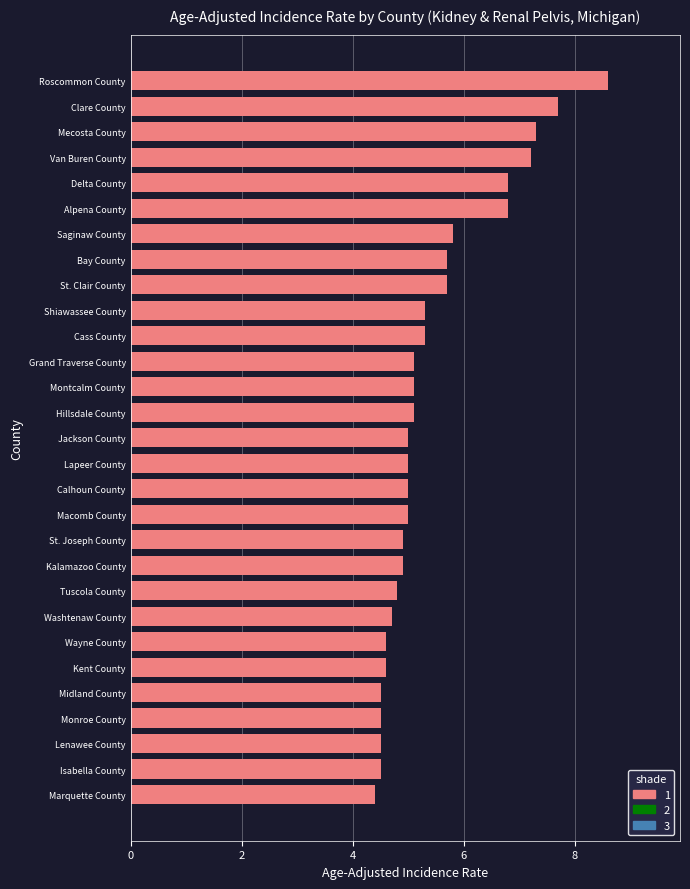

How many categories are shown in the chart?

29